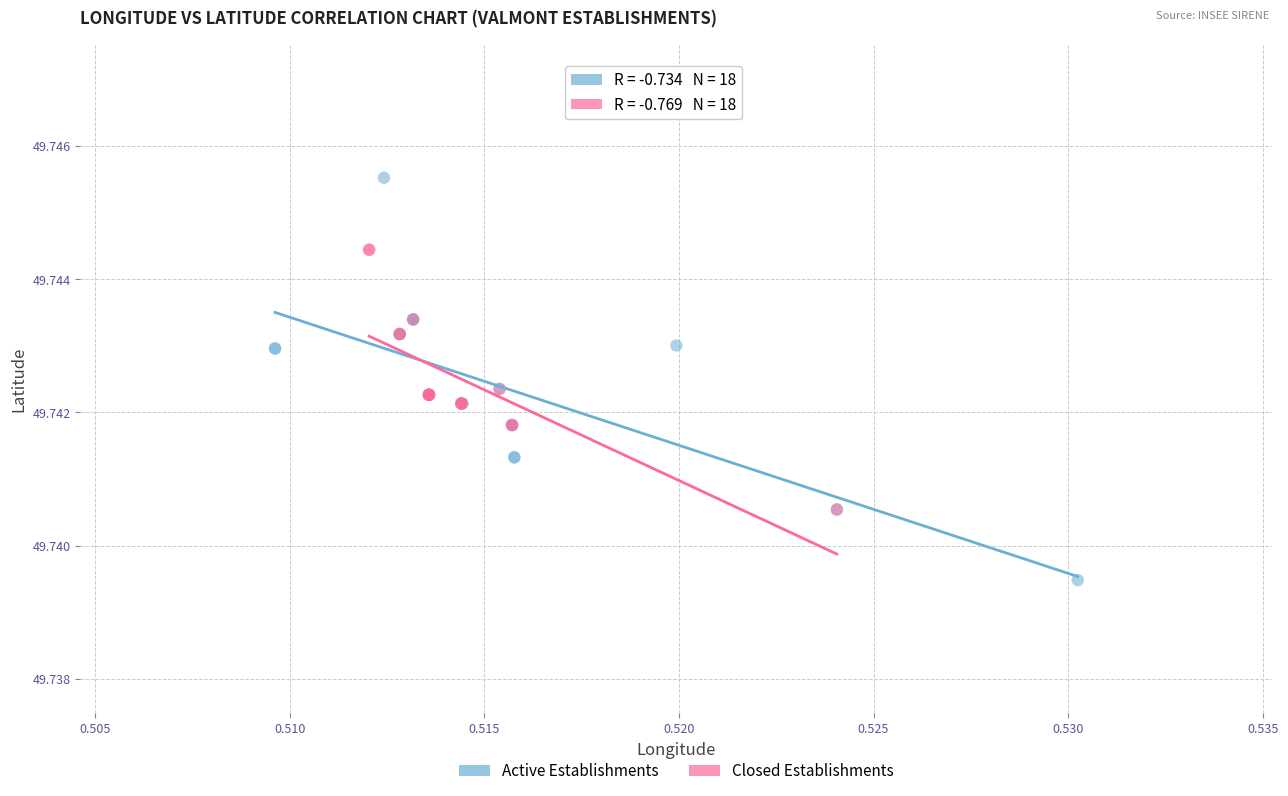

Which series reaches the maximum Y coordinate?

Active Establishments